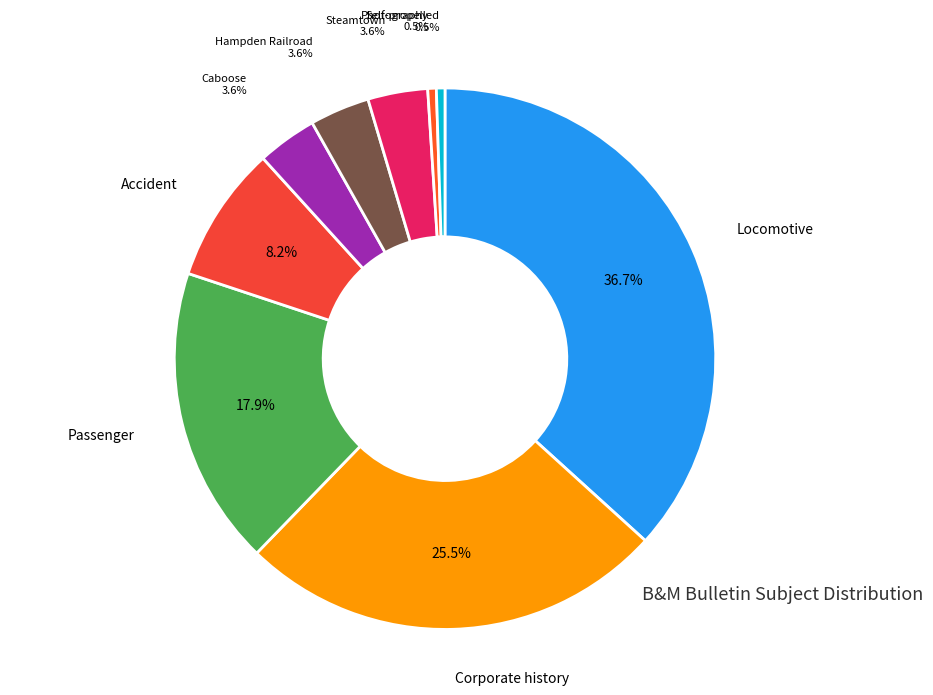

Between Self-propelled and Accident, which is larger?

Accident